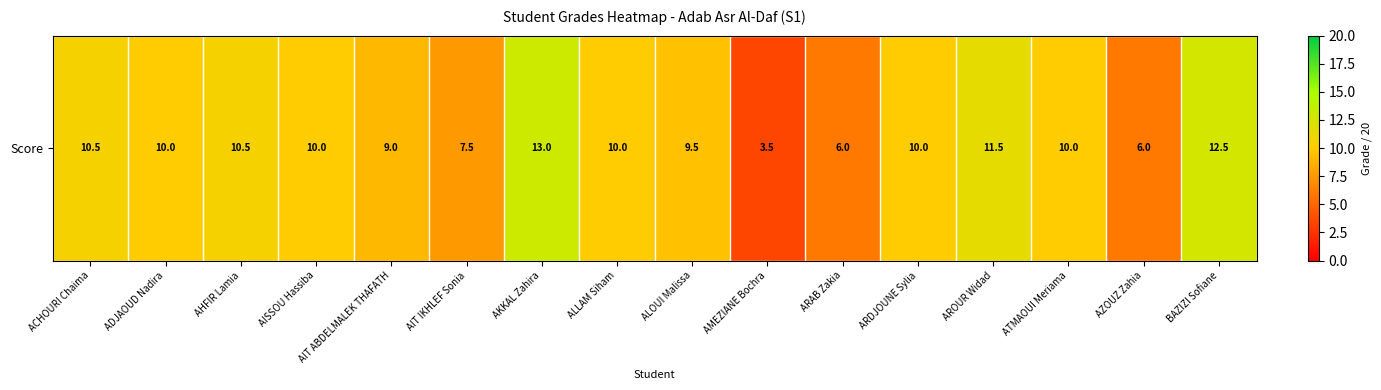

What is the difference between the maximum and minimum values?

9.5